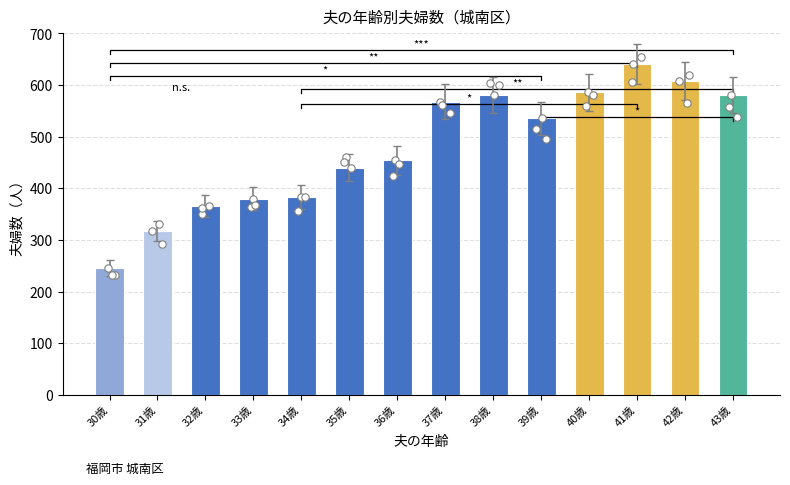

Which has a higher value, 35歳 or 42歳?

42歳